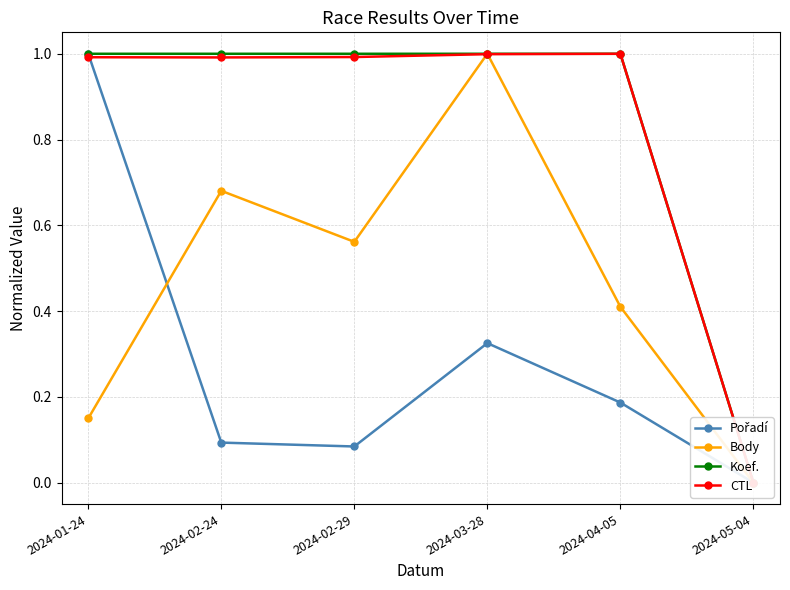

How many lines are shown in the chart?

4